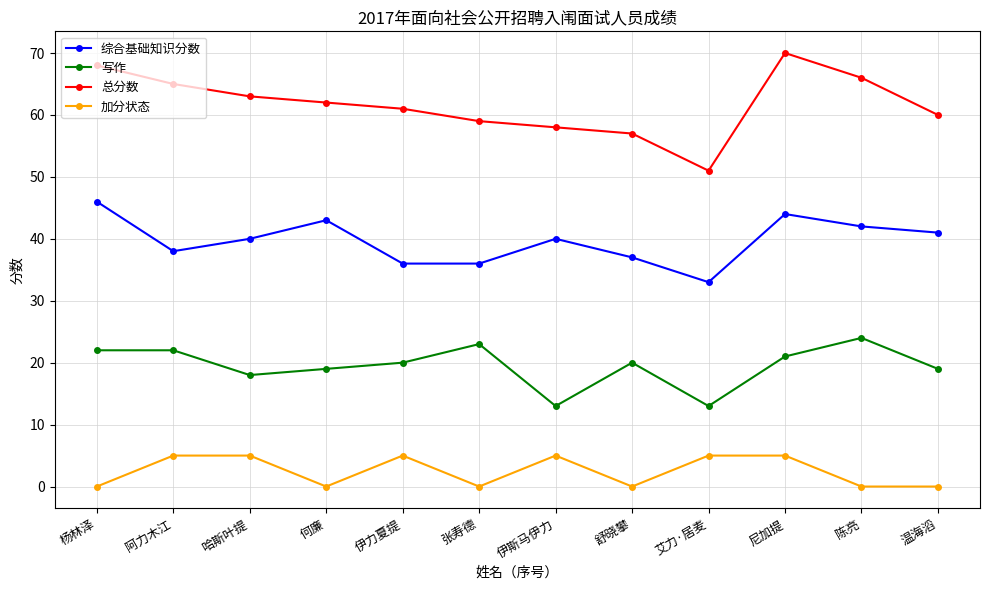

Reading left to right, extract all data points from this chart.

综合基础知识分数: 杨林泽=46	阿力木江=38	哈斯叶提=40	何廉=43	伊力夏提=36	张寿德=36	伊斯马伊力=40	舒晓攀=37	艾力·居麦=33	尼加提=44	陈亮=42	温海滔=41
写作: 杨林泽=22	阿力木江=22	哈斯叶提=18	何廉=19	伊力夏提=20	张寿德=23	伊斯马伊力=13	舒晓攀=20	艾力·居麦=13	尼加提=21	陈亮=24	温海滔=19
总分数: 杨林泽=68	阿力木江=65	哈斯叶提=63	何廉=62	伊力夏提=61	张寿德=59	伊斯马伊力=58	舒晓攀=57	艾力·居麦=51	尼加提=70	陈亮=66	温海滔=60
加分状态: 杨林泽=0	阿力木江=5	哈斯叶提=5	何廉=0	伊力夏提=5	张寿德=0	伊斯马伊力=5	舒晓攀=0	艾力·居麦=5	尼加提=5	陈亮=0	温海滔=0